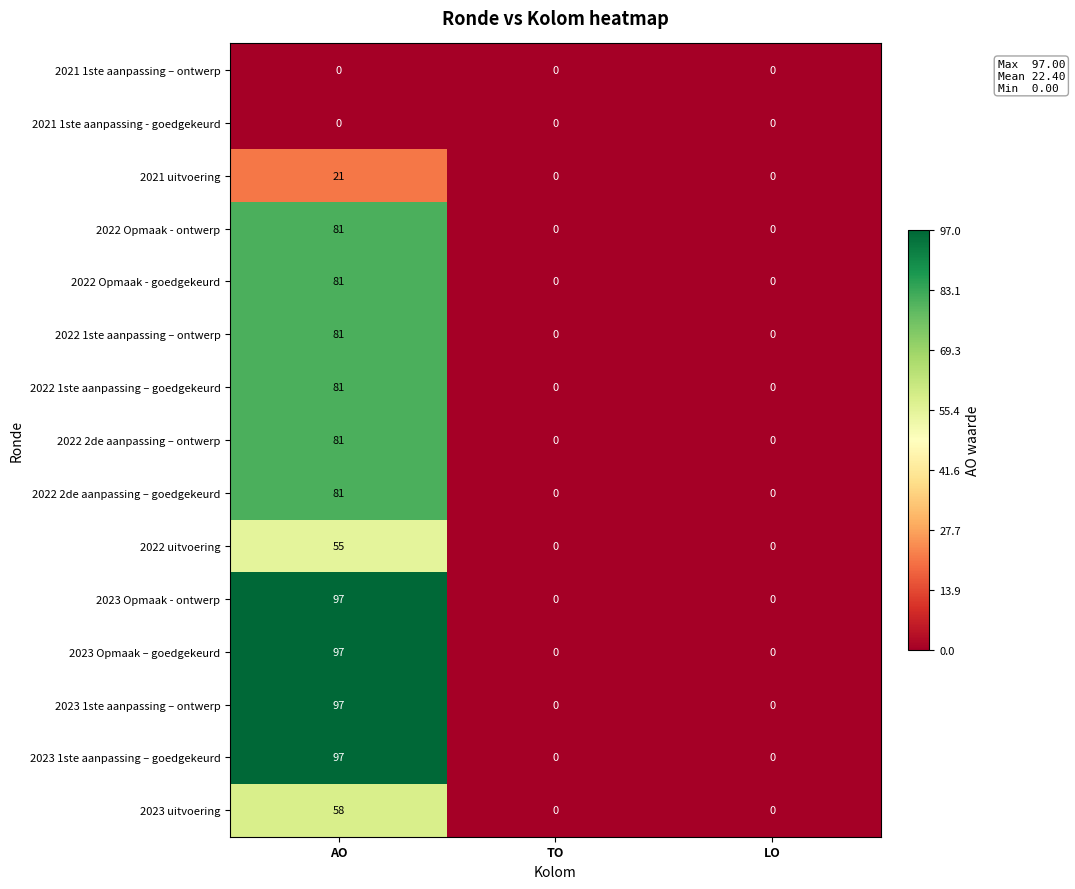

How many distinct data groups are displayed?

15